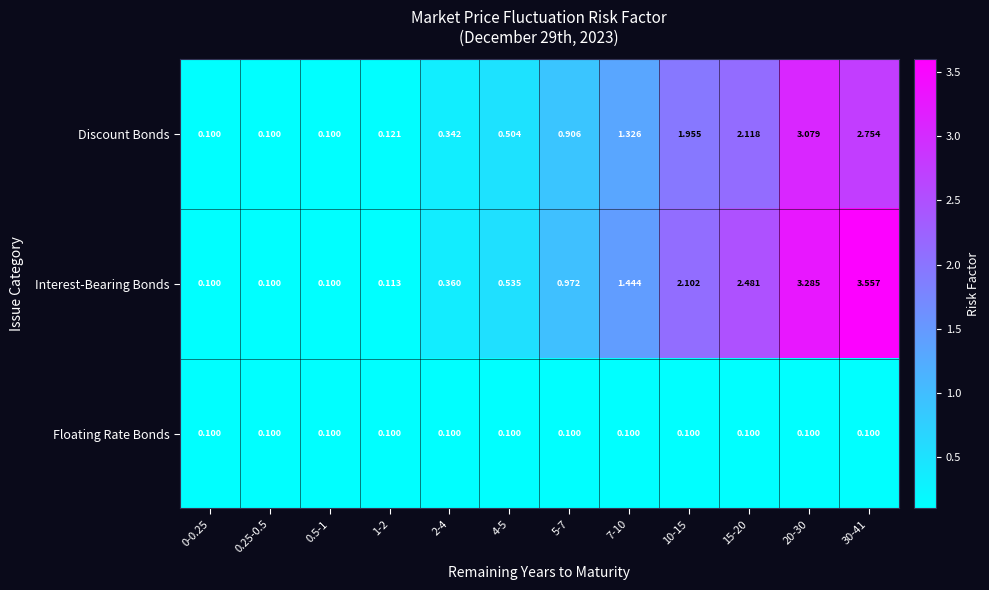

List the series in order of their peak value, lowest first.

Floating Rate Bonds, Discount Bonds, Interest-Bearing Bonds